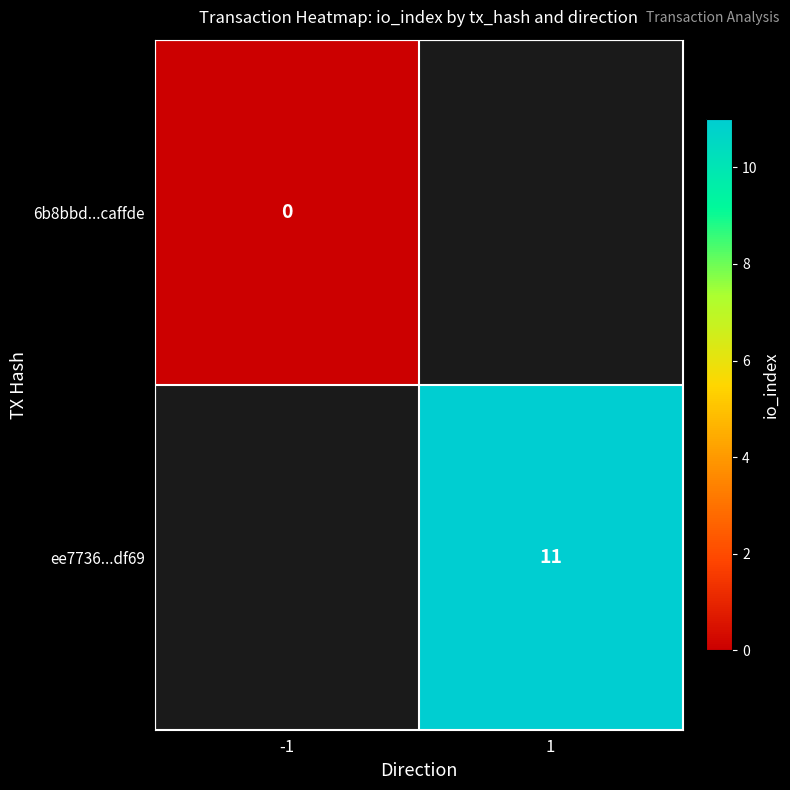

The ee7736...df69 series shows 5 at 1. True or false?

False